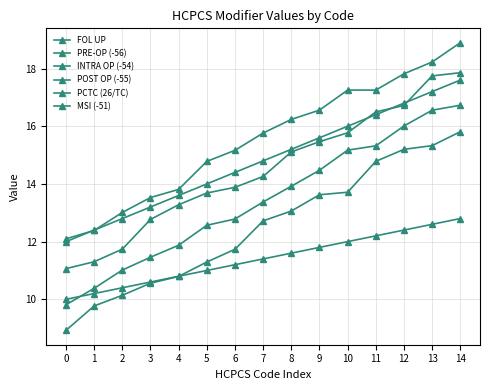

How many categories are shown in the chart?

15